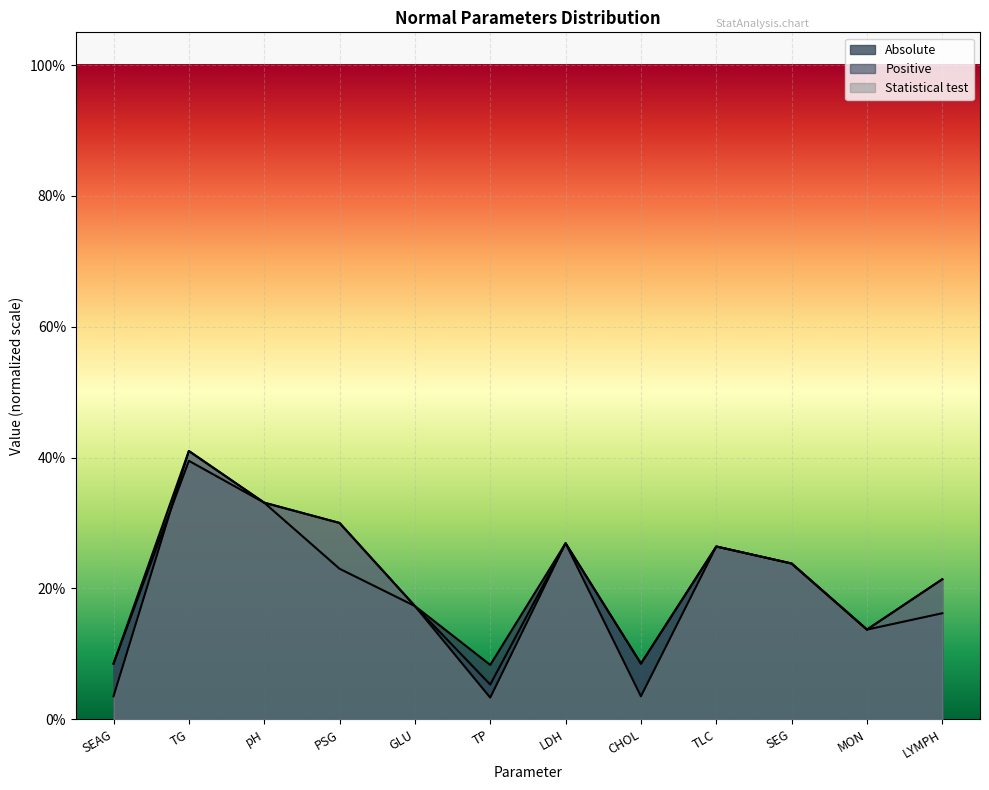

Count the Positive values in the range 0 to 1.

12